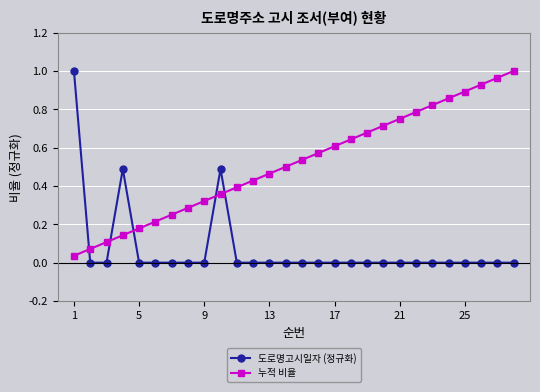

What is the sum of all 도로명고시일자 (정규화) values?

2.0